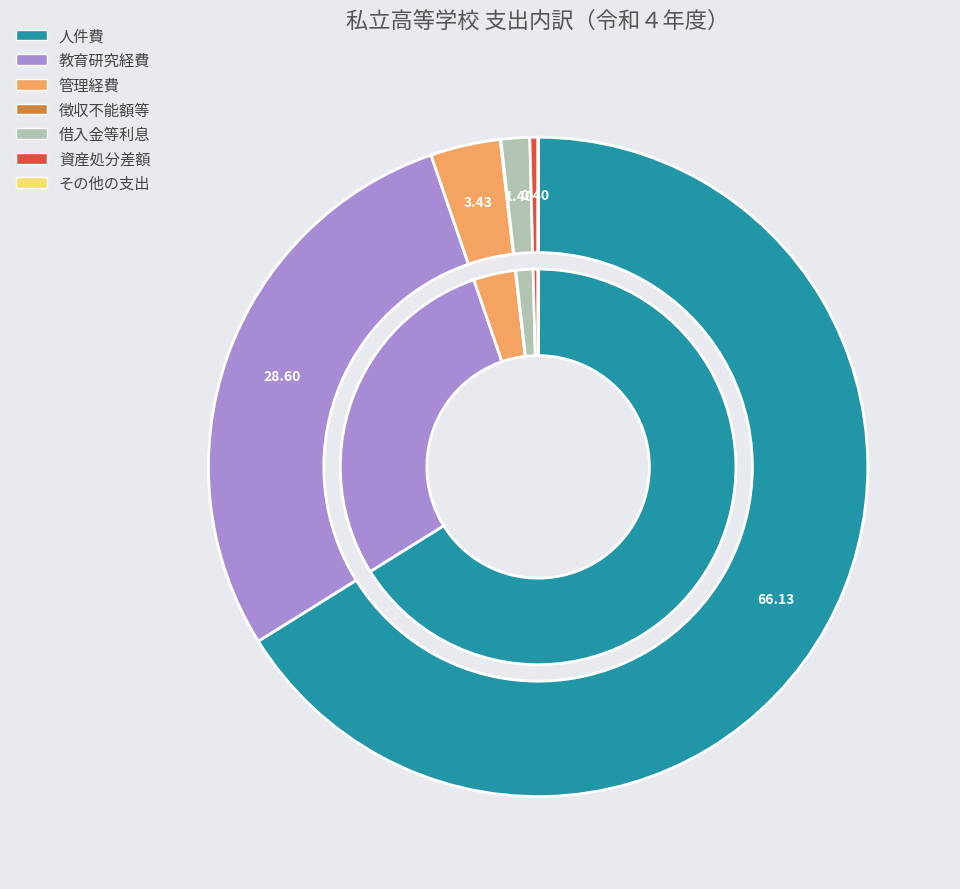

Is there any slice that represents more than half of the pie?

Yes